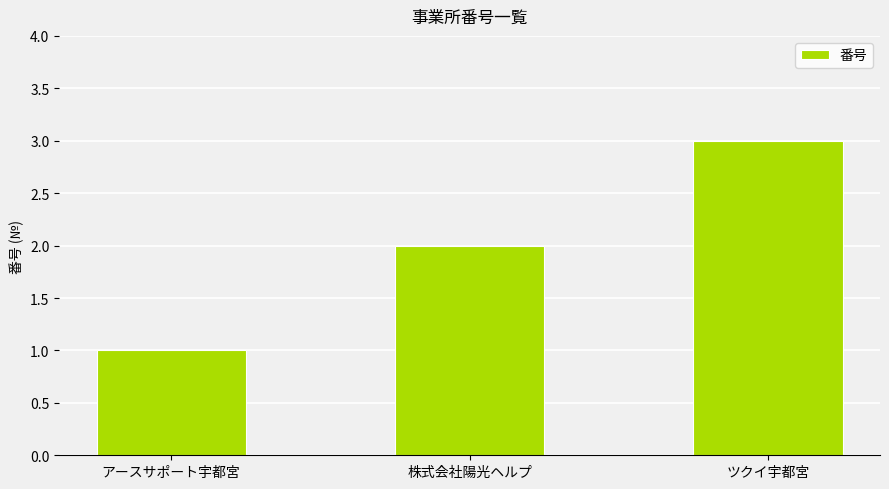

List the labels in order of value, largest first.

ツクイ宇都宮, 株式会社陽光ヘルプ, アースサポート宇都宮